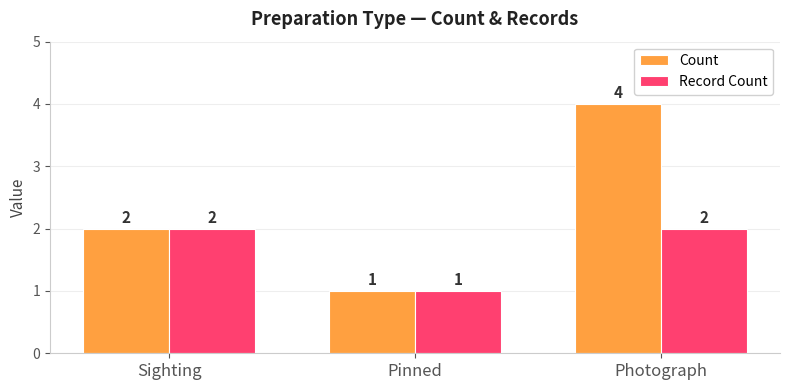

Between Sighting and Photograph, which series saw the biggest shift?

Count